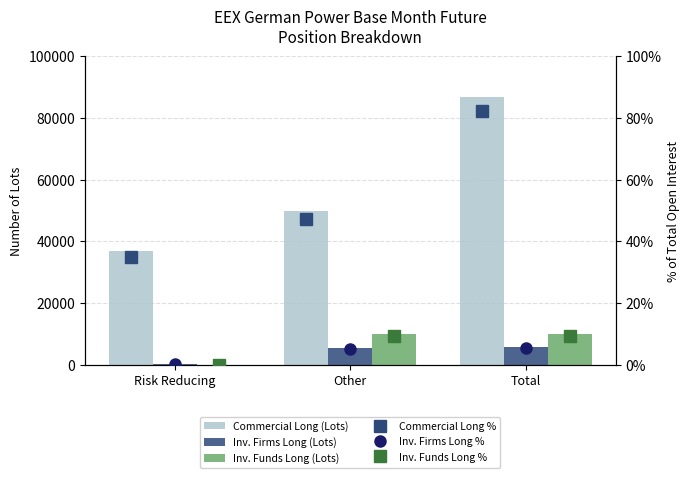

What is the approximate value of Commercial Long Pct at Risk Reducing?

35.0